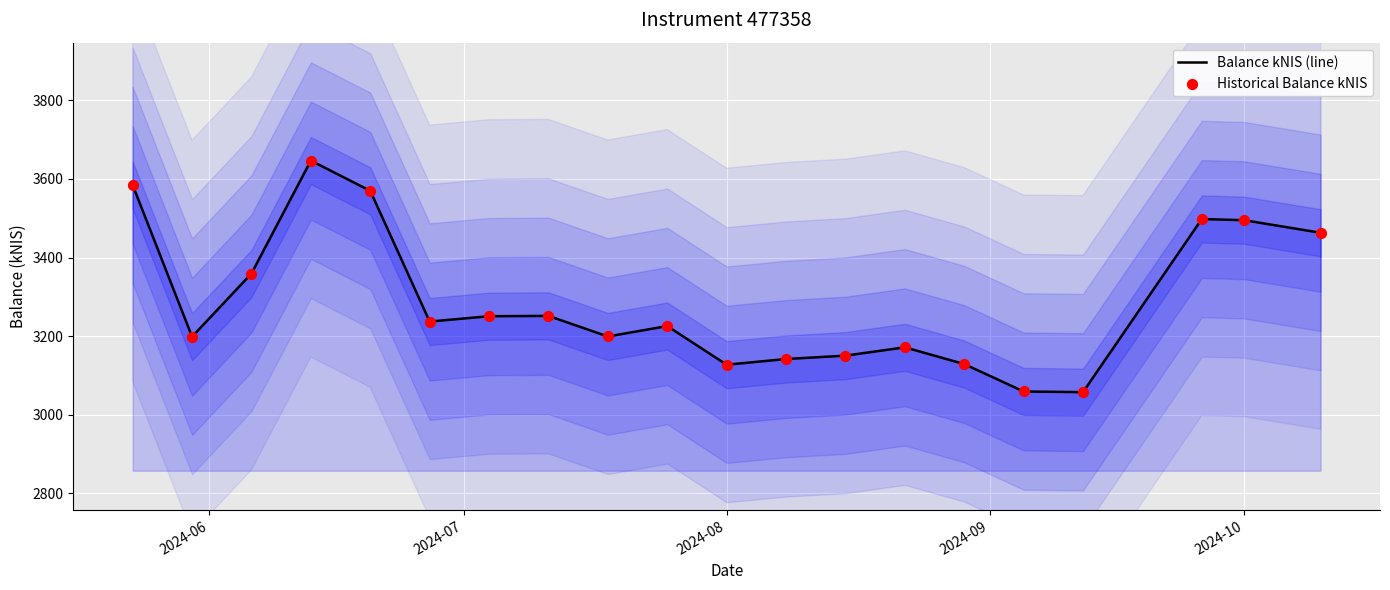

What are all the series names shown in the legend?

Balance kNIS (line), Historical Balance kNIS